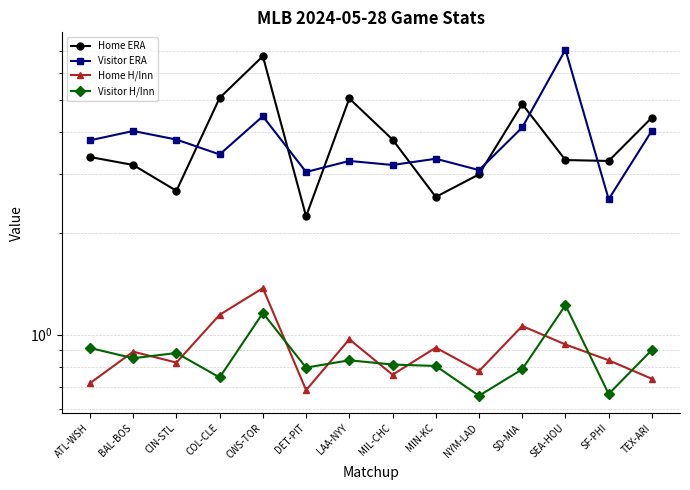

Which series has the largest range (max minus min)?

Visitor ERA